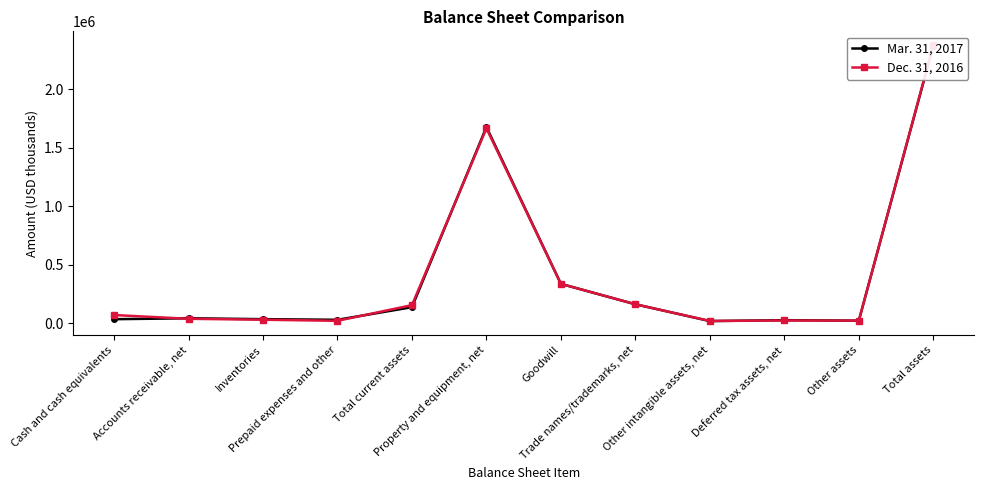

What is the difference between the maximum and second lowest values in the Dec. 31, 2016 series?

2359447